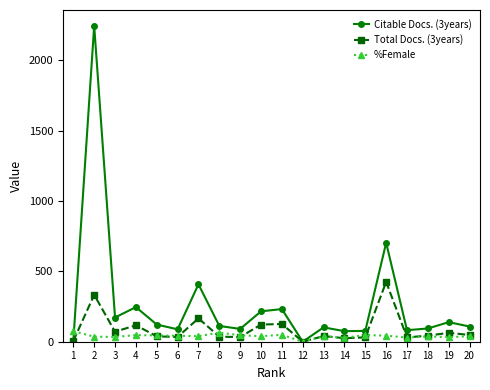

What is the difference between the Total Docs. (3years) values at 9 and 5?

5.0